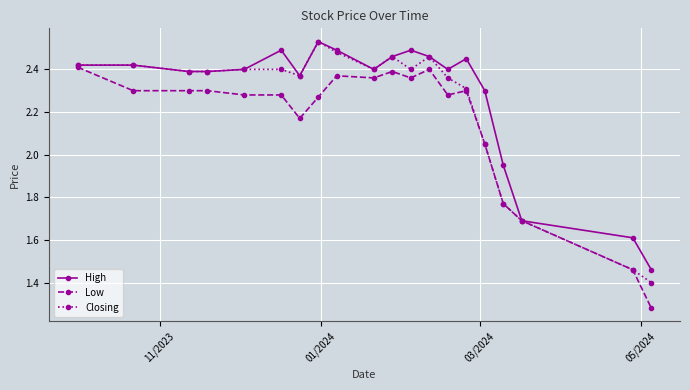

Rank the series by their average value, from highest to lowest.

High, Closing, Low